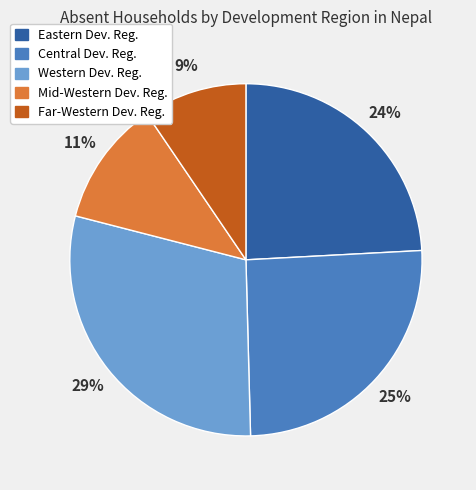

Rank the categories by value from highest to lowest.

Western Dev. Reg., Central Dev. Reg., Eastern Dev. Reg., Mid-Western Dev. Reg., Far-Western Dev. Reg.